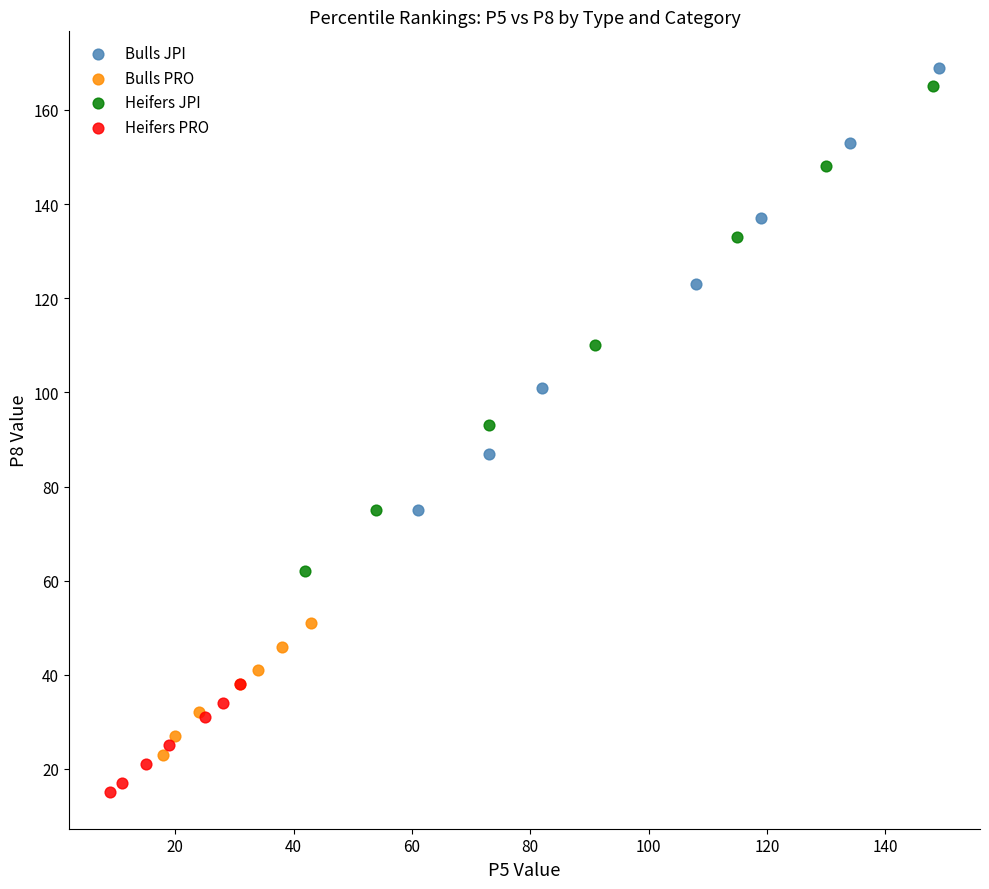

Which series contains the lowest Y value?

Heifers PRO